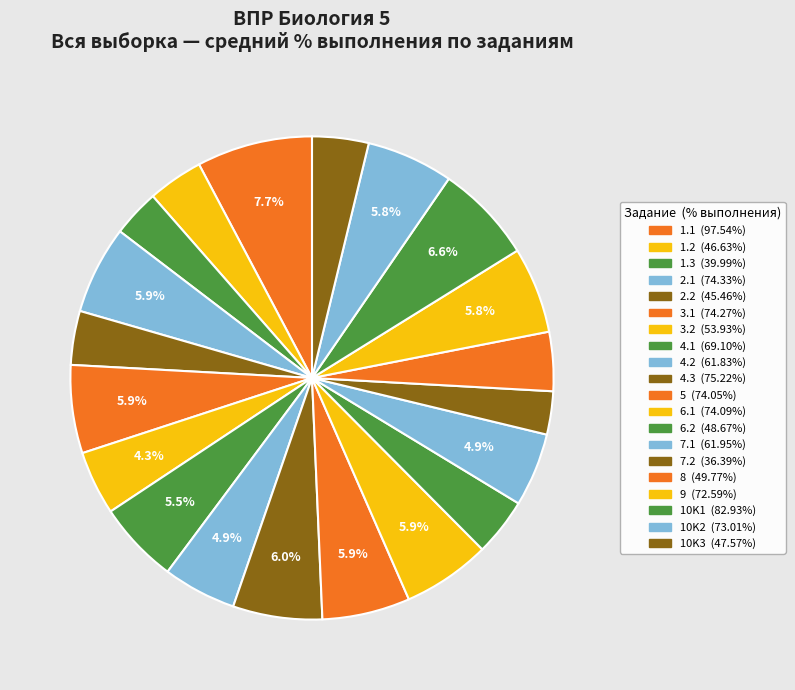

What is the change in value from 1.3 to 10K1?

+42.9